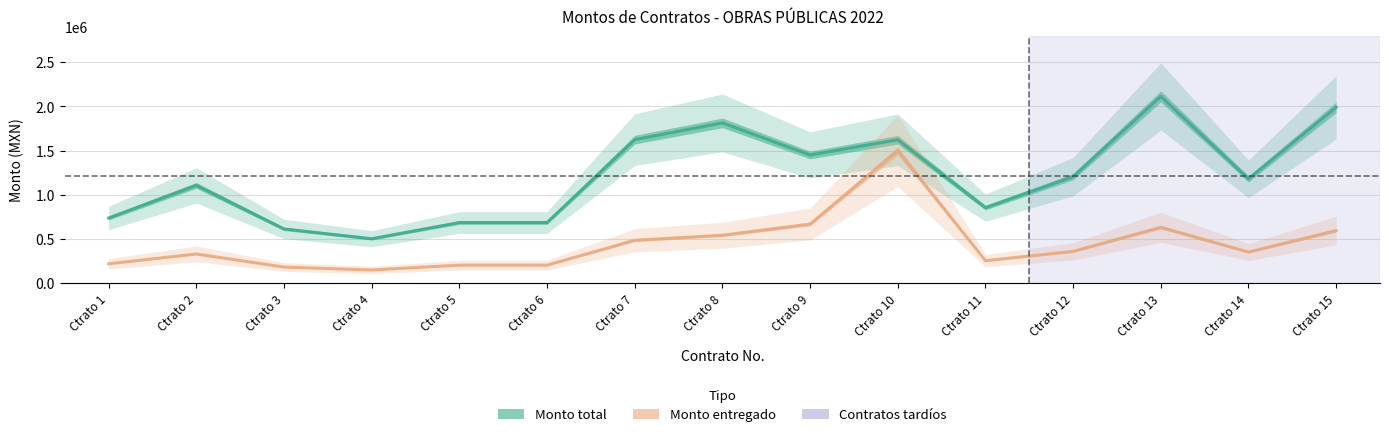

What is the sum of the Monto entregado values at Ctrato 5 and Ctrato 10?

1705987.1